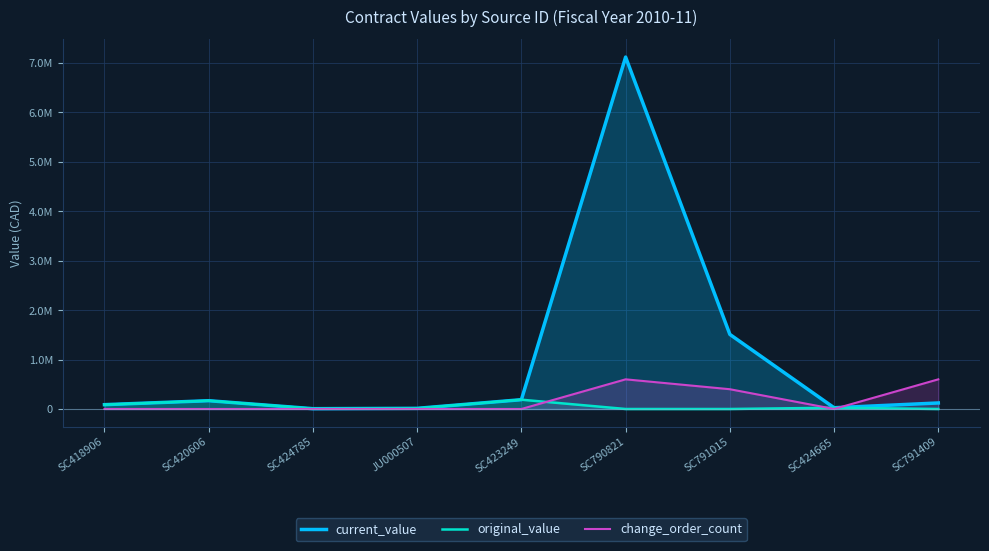

What is the label of the 7th point from the right?

SC424785